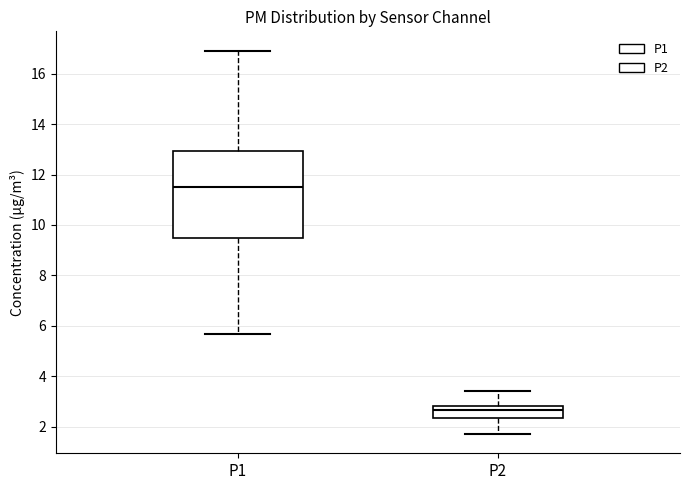

Where is the lower edge of the box for P2 on the y-axis? The values are not printed on the chart, so give them approximately, as read against the axis.

2.4